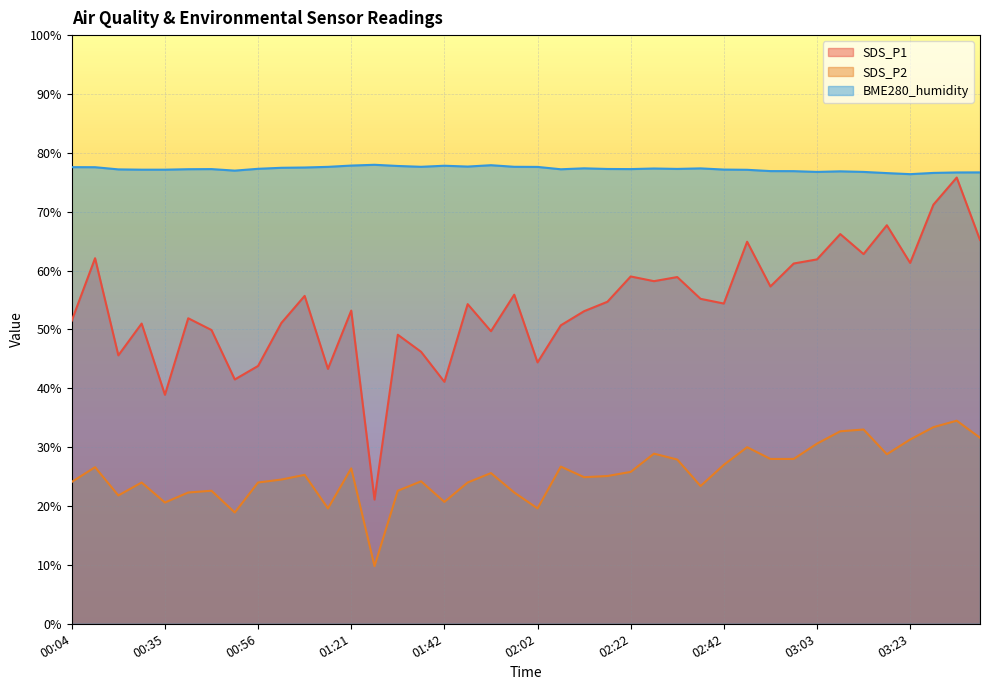

The SDS_P1 series shows 12.5 at 00:35. True or false?

False